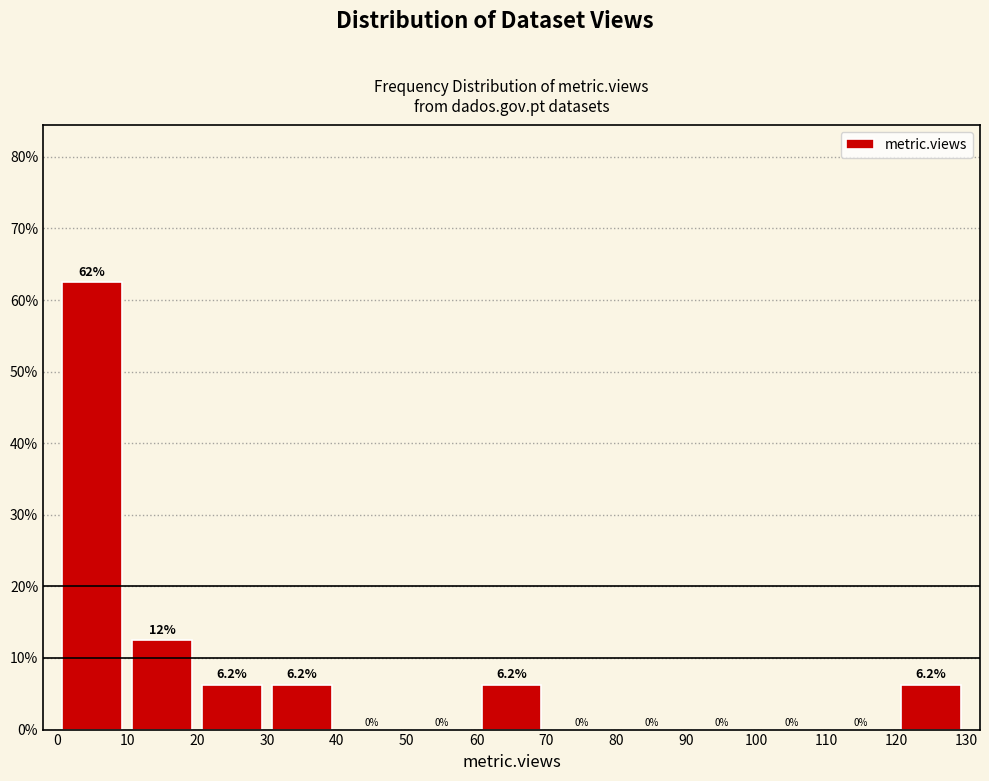

Over which range of the x-axis is the bar tallest?

0 to 10